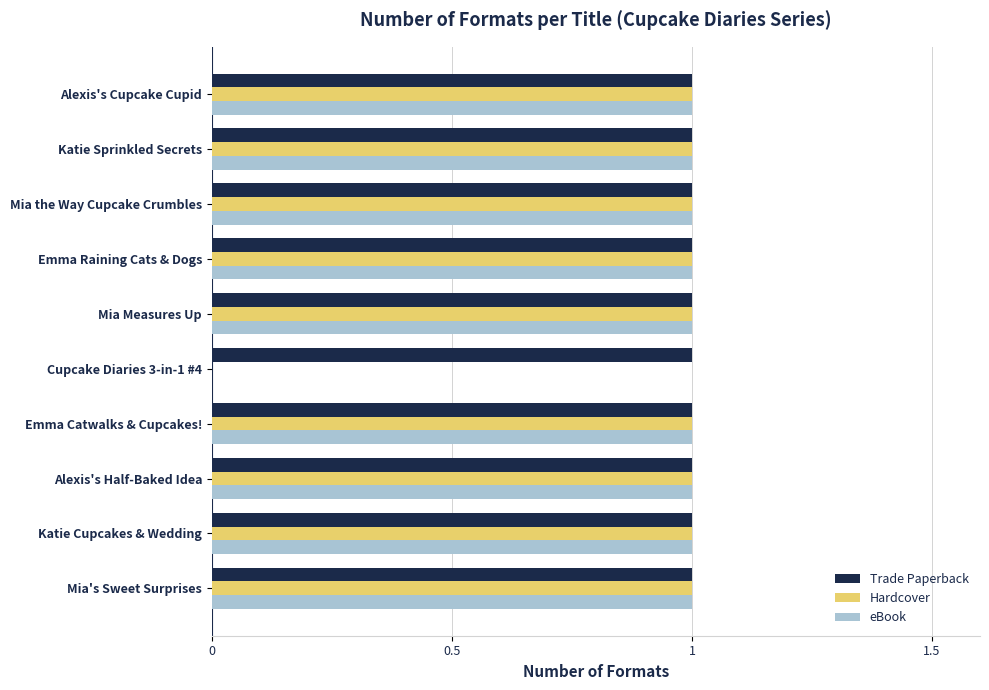

The eBook series shows 1 at Katie Cupcakes & Wedding. True or false?

True